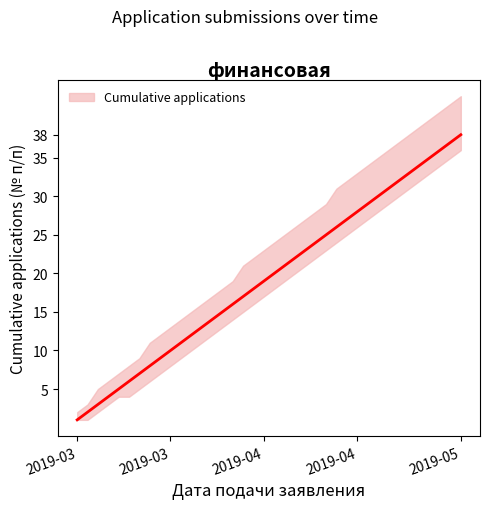

Rank the series by their maximum value, from highest to lowest.

upper, Cumulative applications, lower